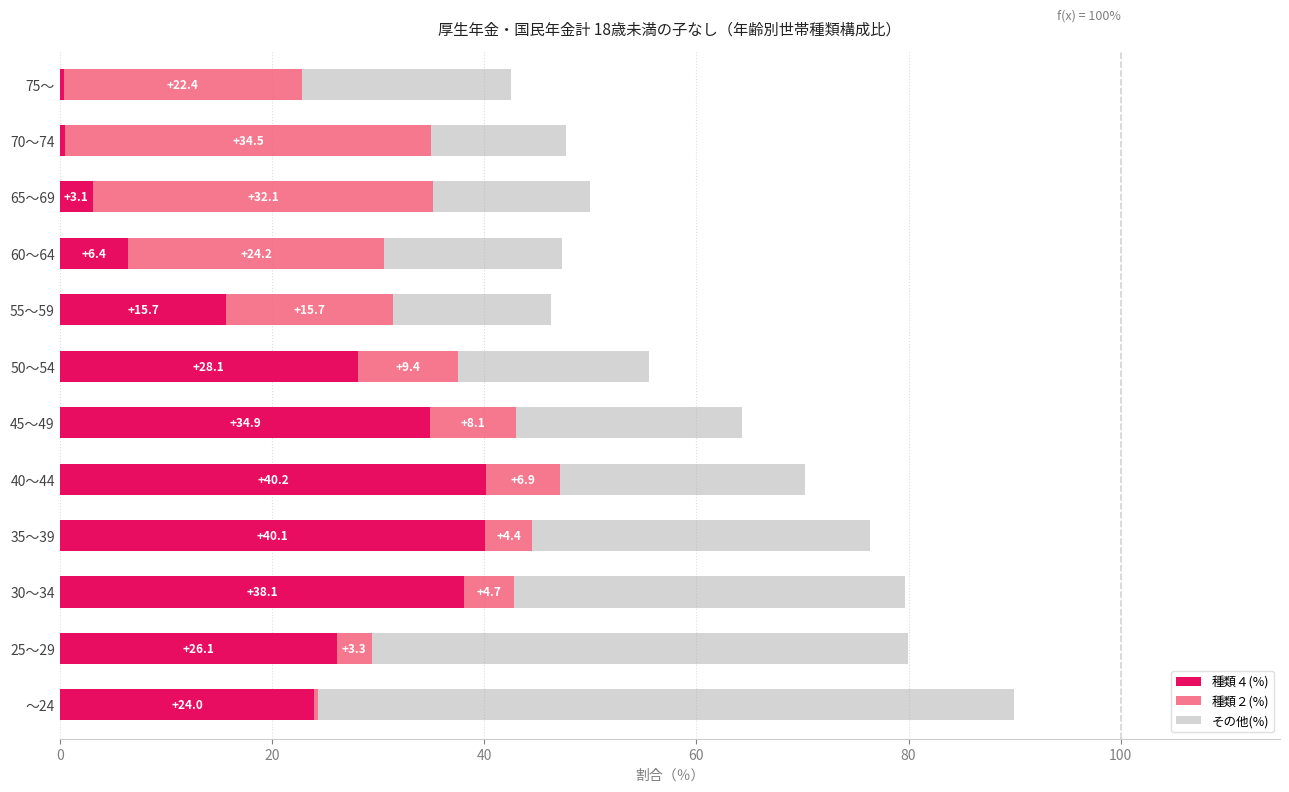

What is the maximum value for 種類４(%)?

40.2